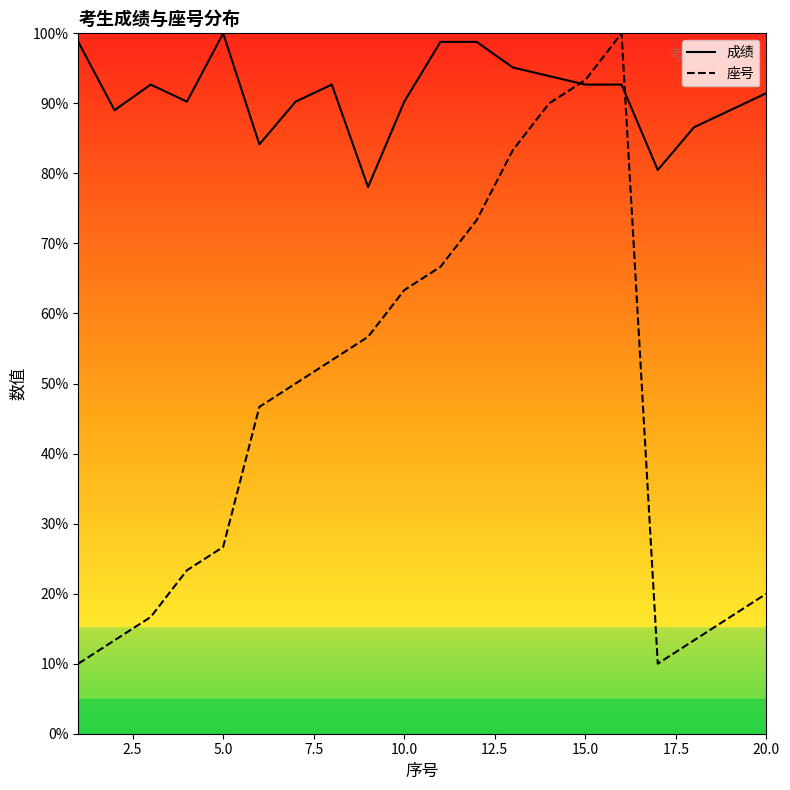

What is the sum of all 成绩 values?

1825.6